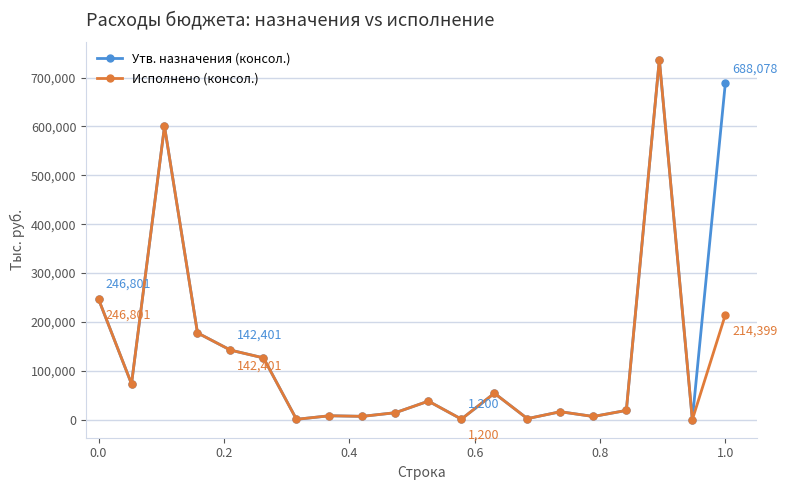

What is the value of the Утв. назначения (консол.) point at the 11th from the left?

38000.0